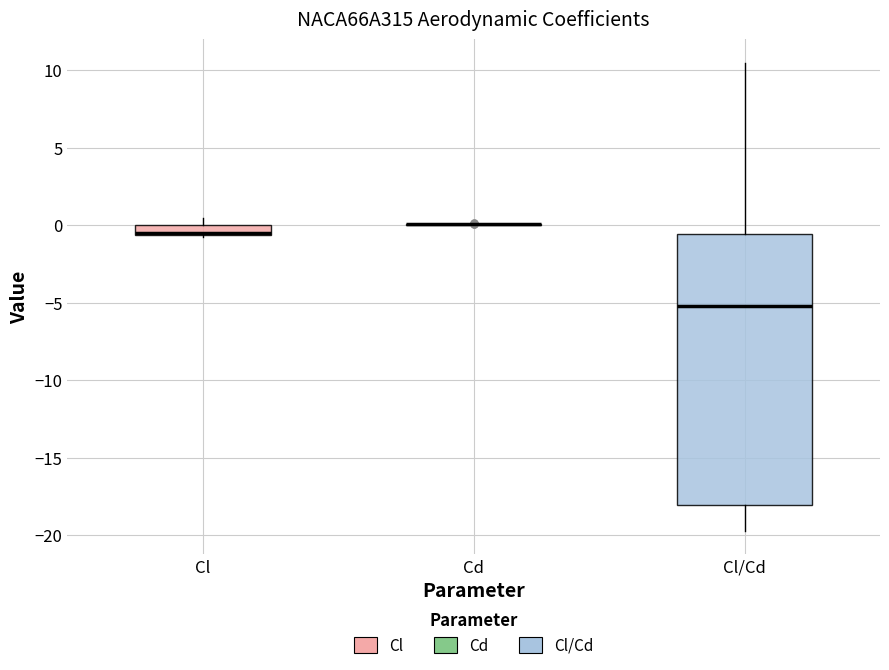

Which box is the tallest, from its lower edge to its upper edge?

Cl/Cd